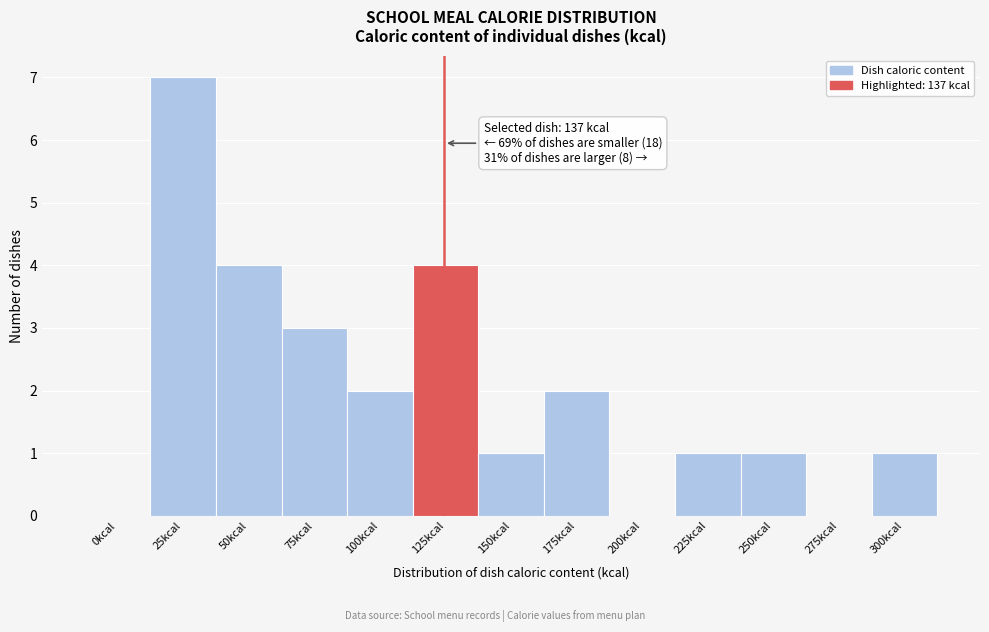

Reading left to right, transcribe all the data shown in this chart.

0kcal=0	25kcal=7	50kcal=4	75kcal=3	100kcal=2	125kcal=4	150kcal=1	175kcal=2	200kcal=0	225kcal=1	250kcal=1	275kcal=0	300kcal=1